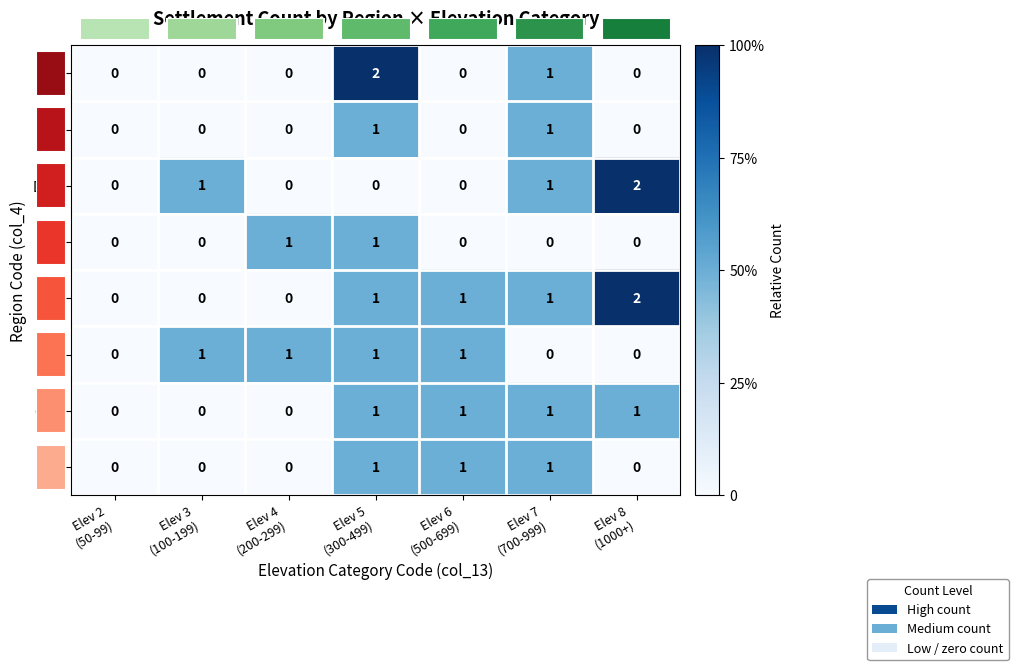

Which category has the lowest value in the VAR series?

Elev 2 (50-99)